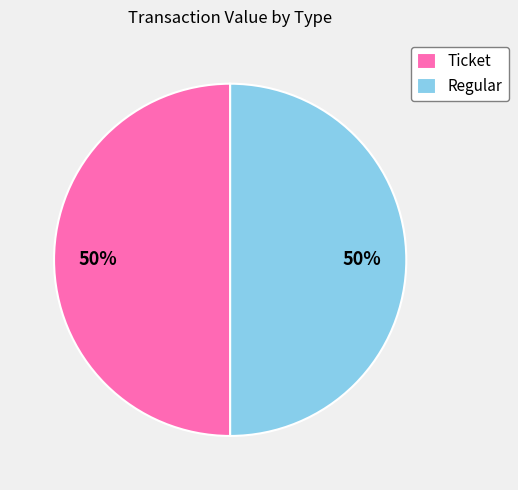

What is the ratio of the value at Regular to the value at Ticket?

1.0